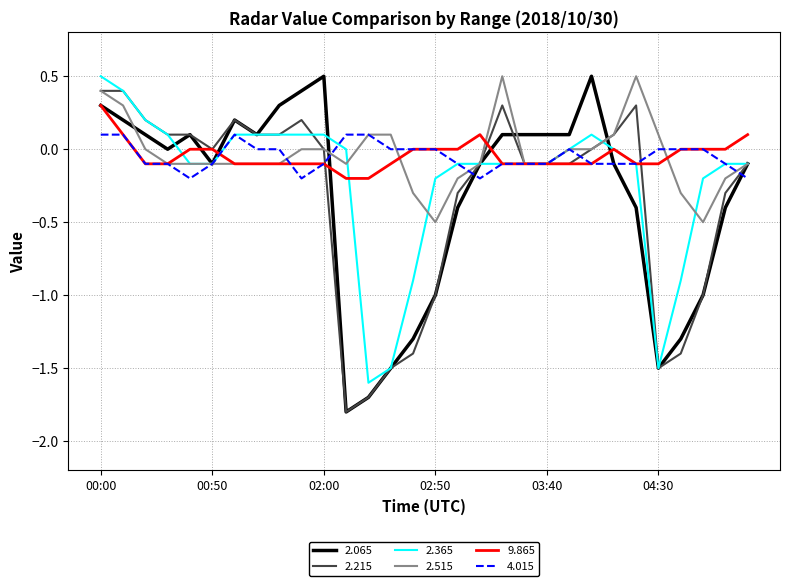

What is the maximum value shown in the chart?

0.5